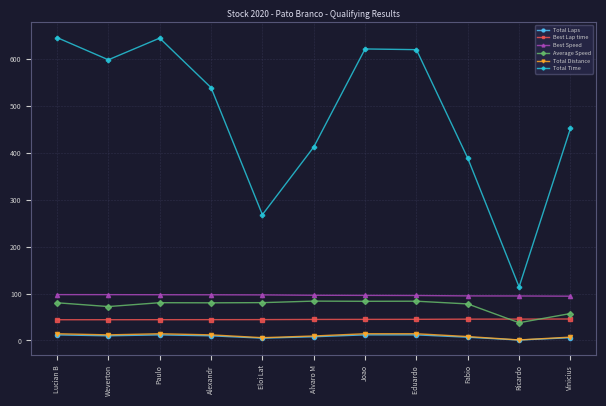

True or false: Total Laps and Average Speed intersect in this chart.

False